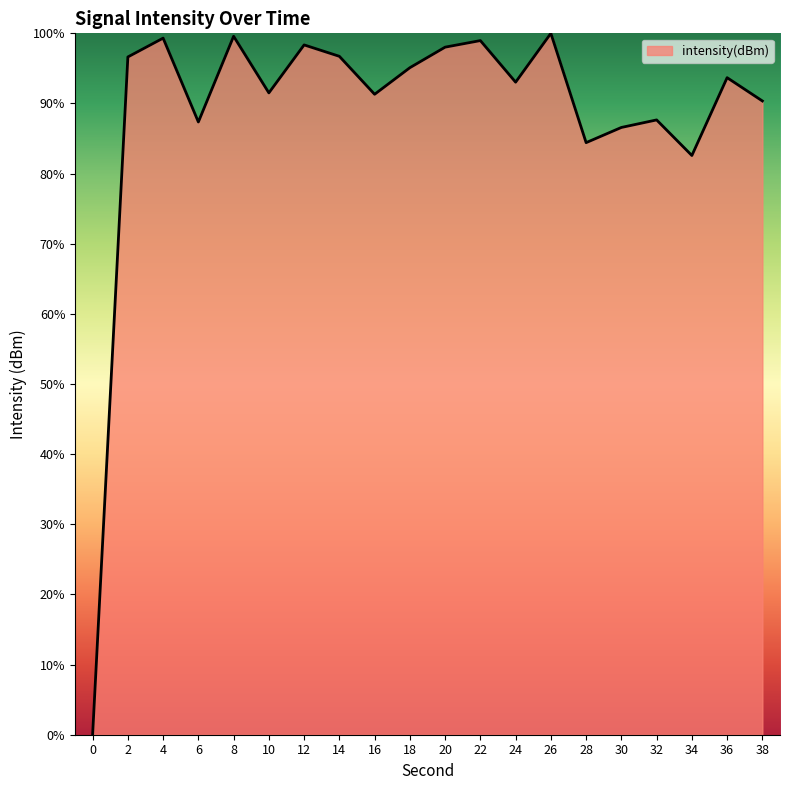

True or false: the data has more than 0 interior local peaks.

True